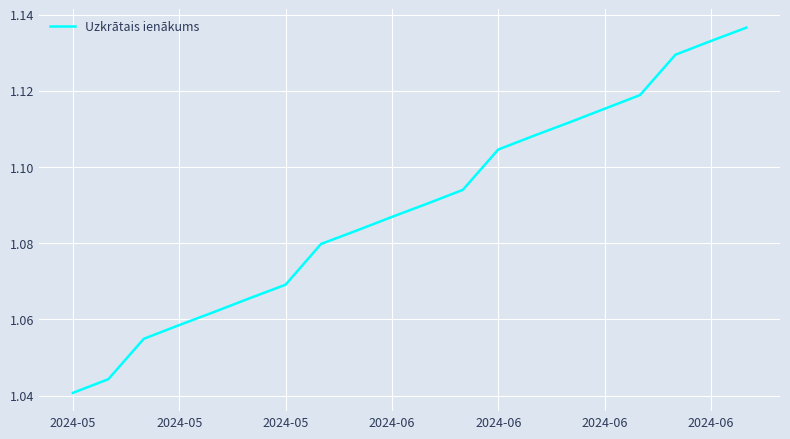

Count the values in the range 1 to 2.

20